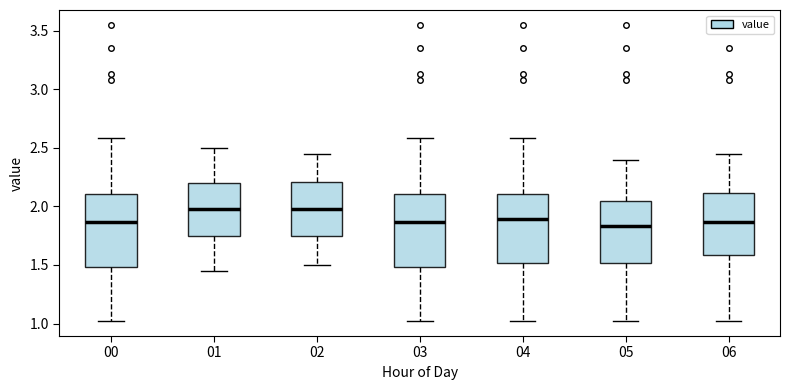

Reading left to right, read every box against the y-axis: the position of its median line, the range the box covers, and the ends of its whiskers. The values are not printed on the chart, so give them approximately, as read against the axis.

00: median 1.85, box 1.50 to 2.10, whiskers 1.00 to 2.60
01: median 2.00, box 1.75 to 2.20, whiskers 1.45 to 2.50
02: median 2.00, box 1.75 to 2.20, whiskers 1.50 to 2.45
03: median 1.85, box 1.50 to 2.10, whiskers 1.00 to 2.60
04: median 1.90, box 1.50 to 2.10, whiskers 1.00 to 2.60
05: median 1.85, box 1.50 to 2.05, whiskers 1.00 to 2.40
06: median 1.85, box 1.60 to 2.10, whiskers 1.00 to 2.45